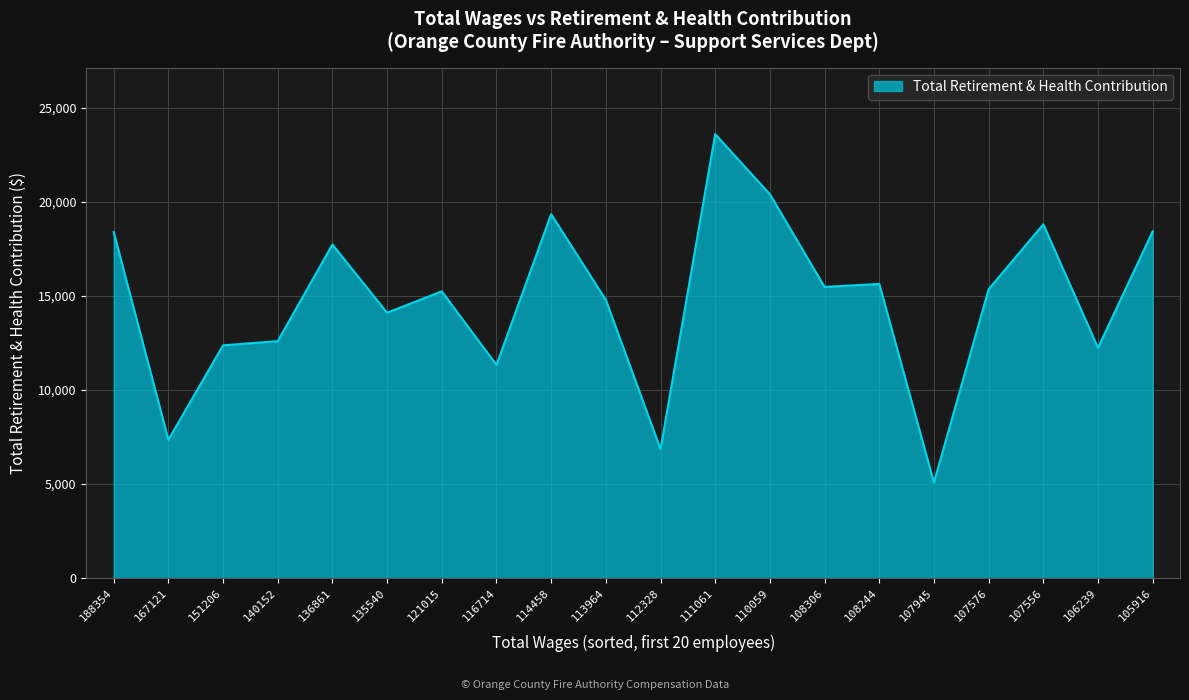

What is the difference between the values at 135540 and 110059?

6295